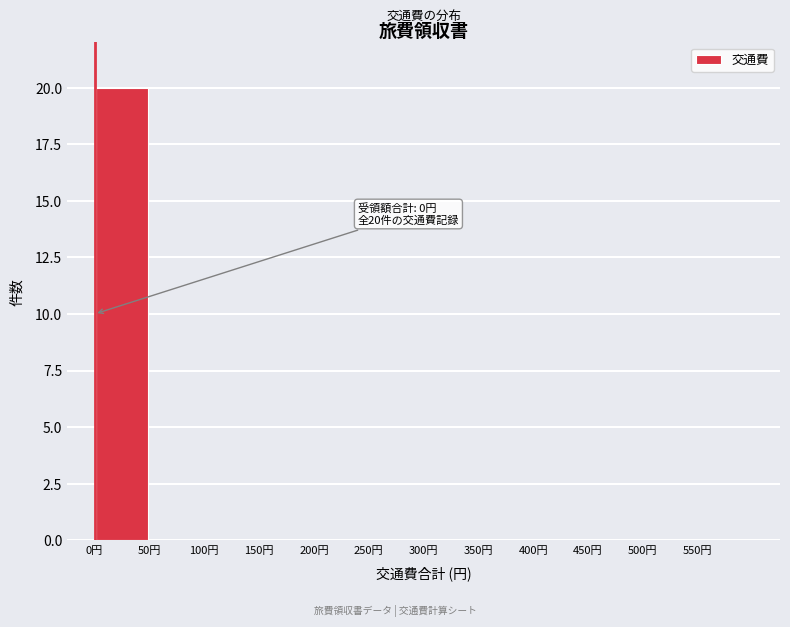

Which range on the x-axis has the tallest bar?

0 to 50